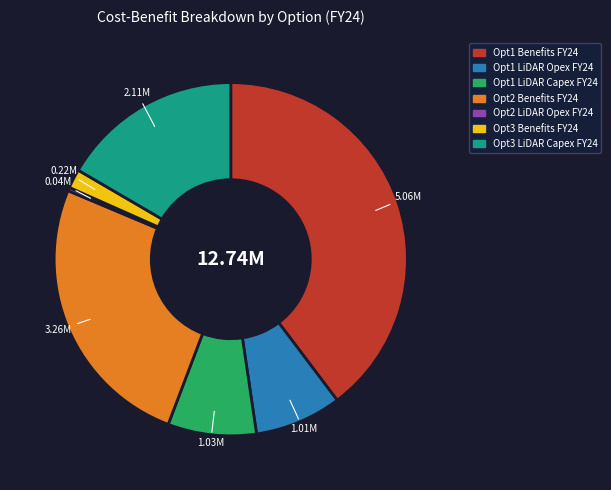

Between Opt2 Benefits FY24 and Opt1 Benefits FY24, which is larger?

Opt1 Benefits FY24